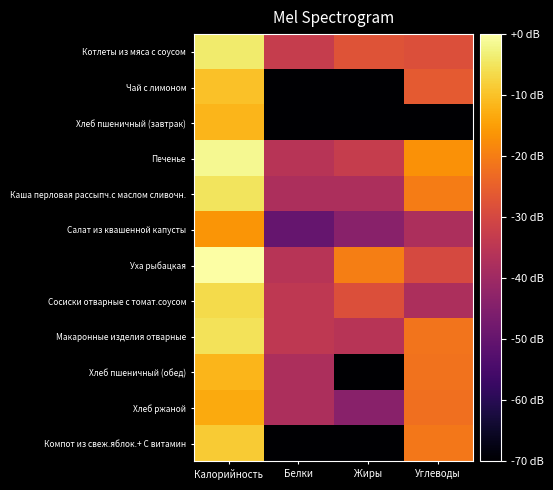

Reading right to left, what are all the values shown in this chart?

Котлеты из мяса с соусом: Углеводы=-28.2	Жиры=-27.5	Белки=-32.9	Калорийность=-3.9
Чай с лимоном: Углеводы=-26.2	Жиры=-80.0	Белки=-80.0	Калорийность=-10.0
Хлеб пшеничный (завтрак): Углеводы=-80.0	Жиры=-80.0	Белки=-80.0	Калорийность=-11.6
Печенье: Углеводы=-16.7	Жиры=-32.9	Белки=-35.8	Калорийность=-1.5
Каша перловая рассыпч.с маслом сливочн.: Углеводы=-20.2	Жиры=-37.7	Белки=-37.7	Калорийность=-5.2
Салат из квашенной капусты: Углеводы=-37.7	Жиры=-43.8	Белки=-49.8	Калорийность=-16.3
Уха рыбацкая: Углеводы=-29.8	Жиры=-19.9	Белки=-35.8	Калорийность=0.0
Сосиски отварные с томат.соусом: Углеводы=-37.7	Жиры=-28.2	Белки=-34.2	Калорийность=-6.3
Макаронные изделия отварные: Углеводы=-21.5	Жиры=-35.8	Белки=-34.2	Калорийность=-5.3
Хлеб пшеничный (обед): Углеводы=-21.8	Жиры=-80.0	Белки=-37.7	Калорийность=-11.6
Хлеб ржаной: Углеводы=-22.2	Жиры=-43.8	Белки=-37.7	Калорийность=-13.2
Компот из свеж.яблок.+ С витамин: Углеводы=-20.8	Жиры=-80.0	Белки=-80.0	Калорийность=-8.6